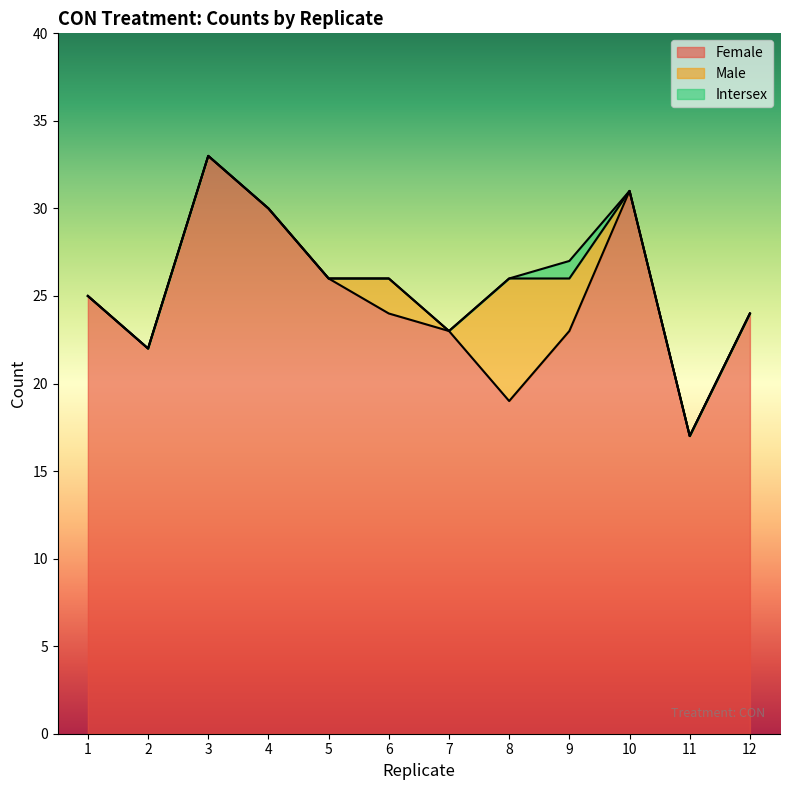

What is the difference between the maximum and minimum values in the Female series?

16